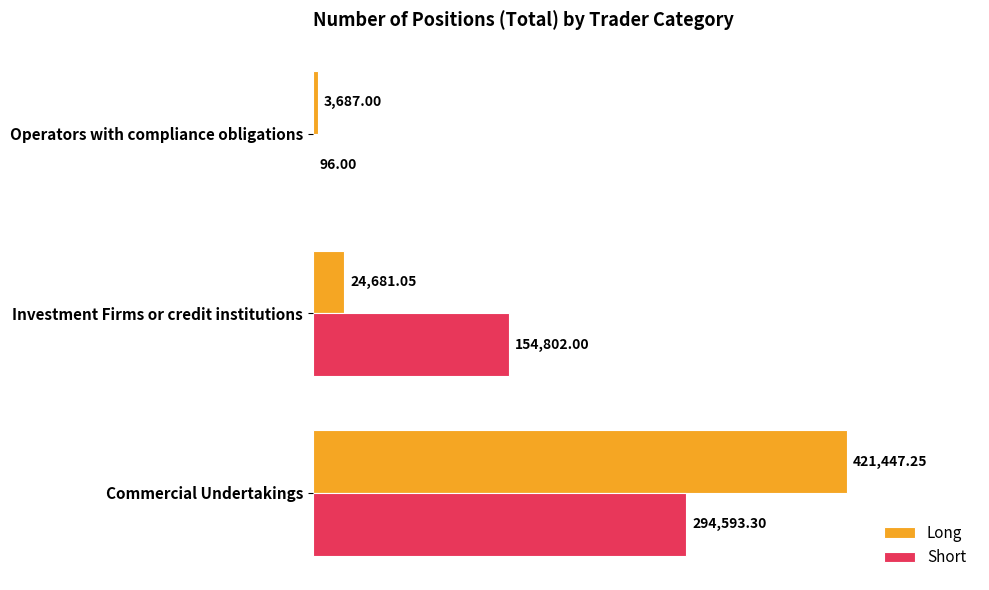

Which label corresponds to the largest value in the chart?

Commercial Undertakings